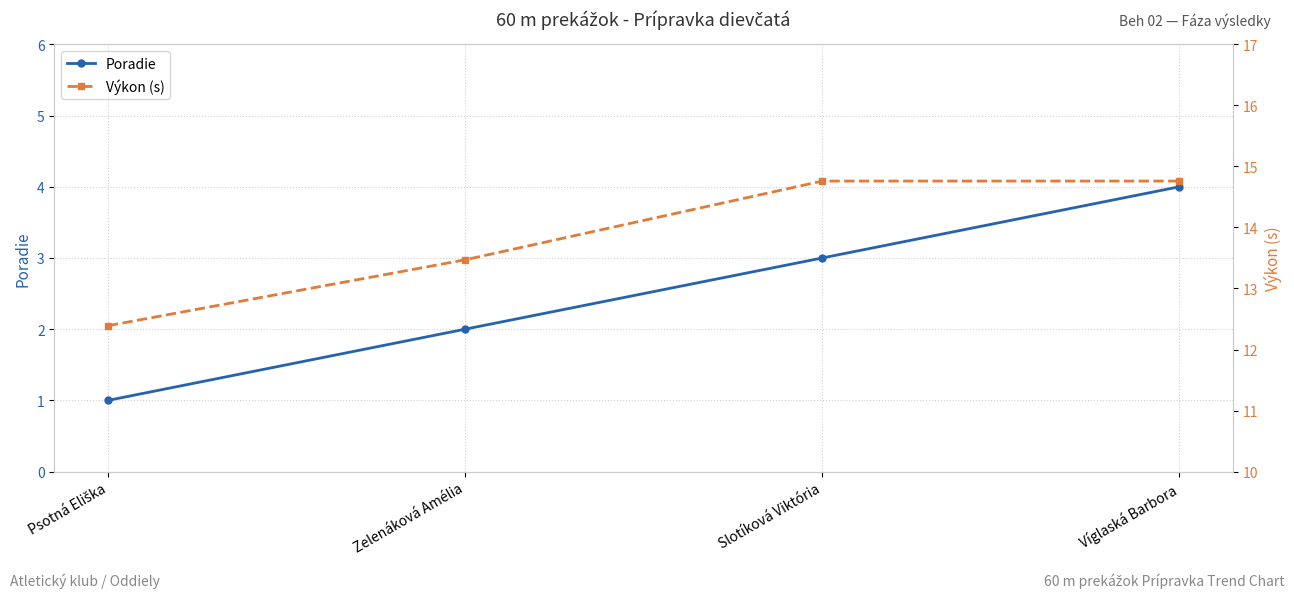

The value of Poradie at Slotíková Viktória is 1.6. True or false?

False